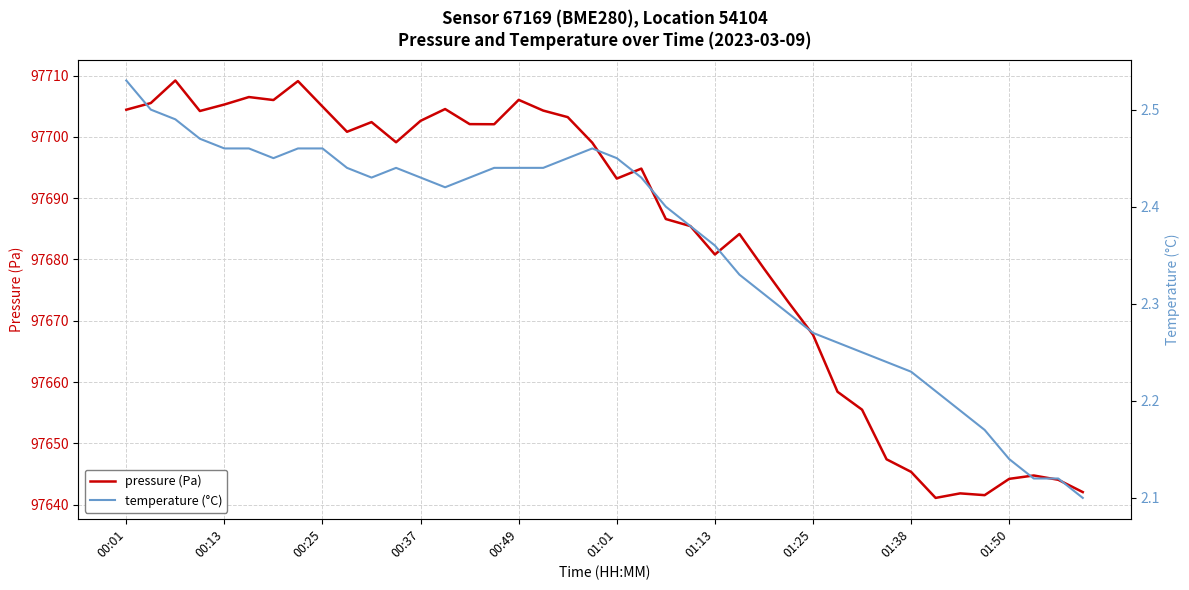

Is it true that temperature (°C) equals 2.4 at 11?

True